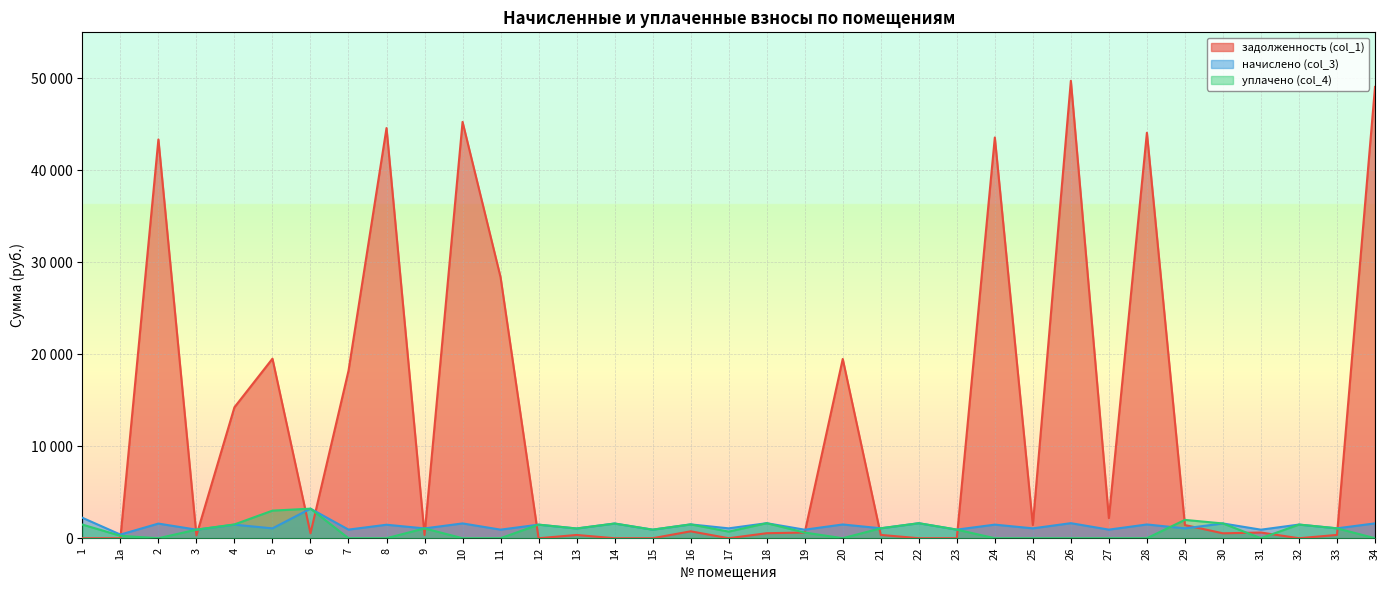

How many data points does each series have?

35